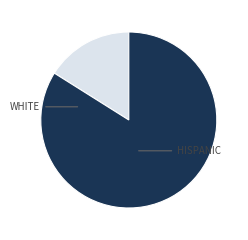

Is there any slice that represents more than half of the pie?

Yes